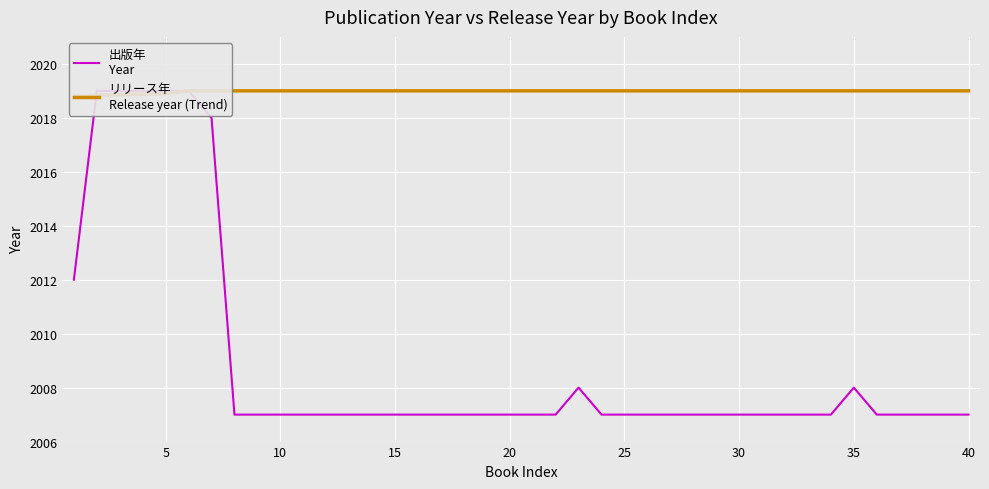

At how many categories does at least one series exceed 2013?

40